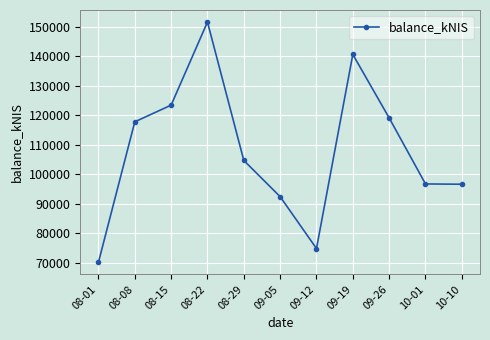

How many distinct data groups are displayed?

1